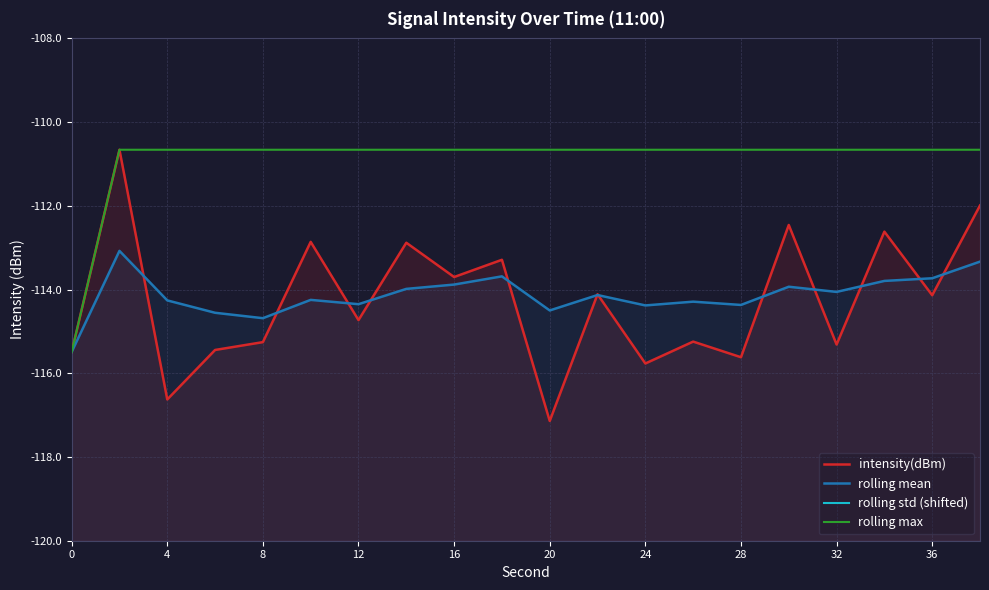

In rolling mean, how many points are higher than both neighbors (excluding endpoints)?

6